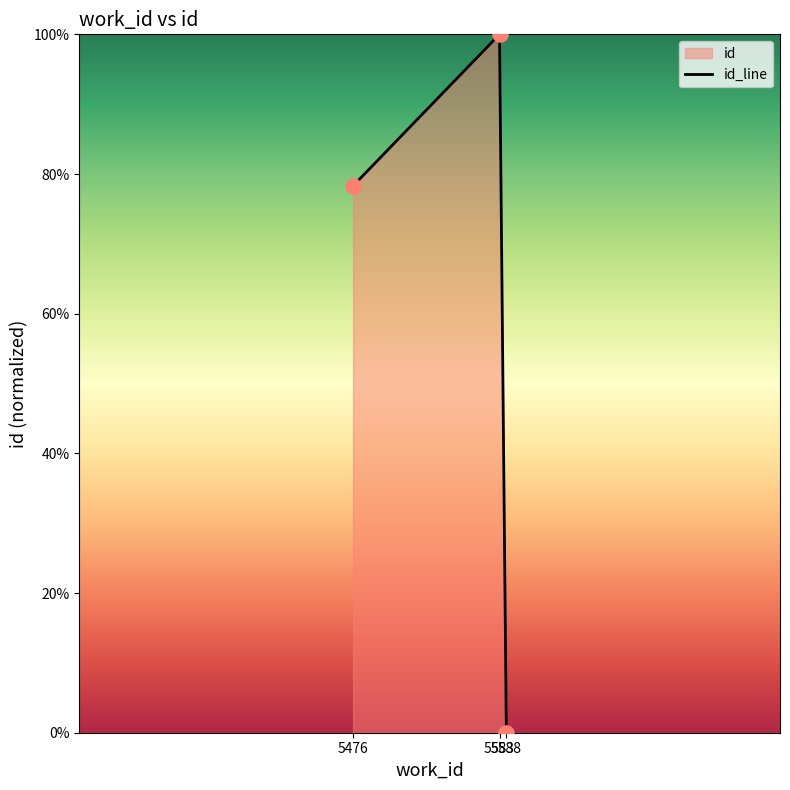

What is the change in value from 5583 to 5588?

-1.0